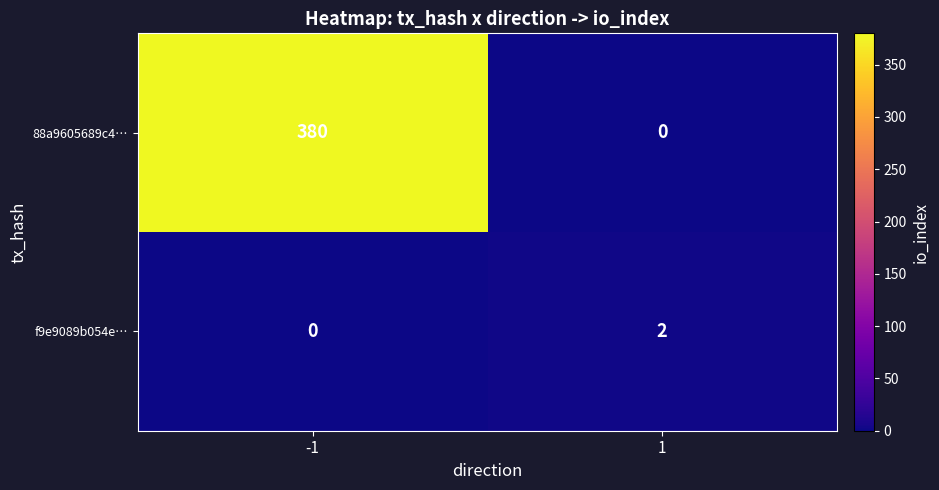

What is the total value across all series at -1?

380